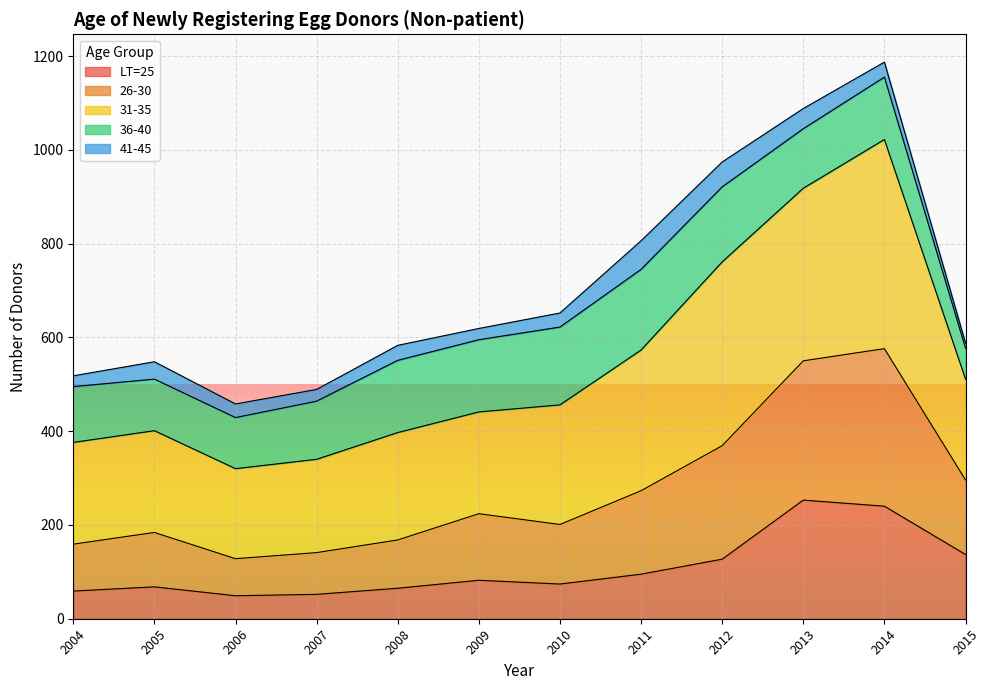

Which series has the widest spread of values?

31-35